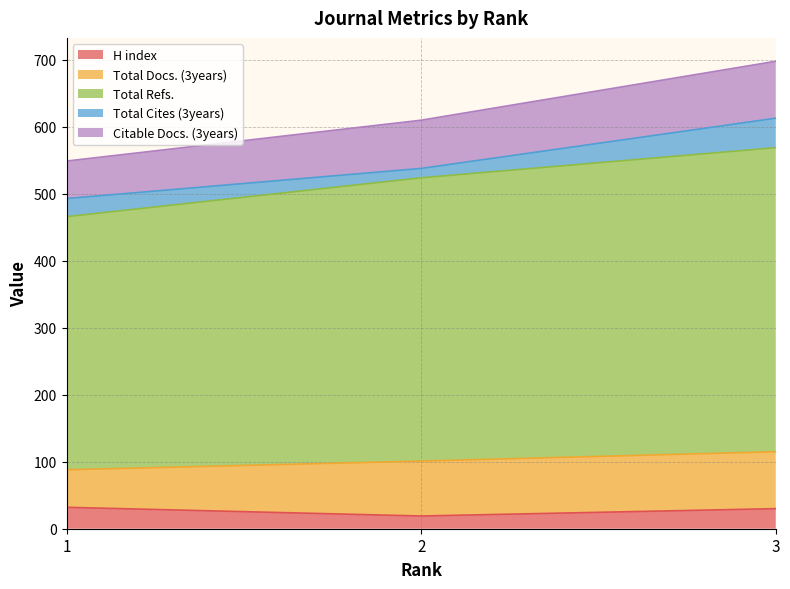

Is the value of Citable Docs. (3years) at 3 greater than the value of H index at 2?

Yes